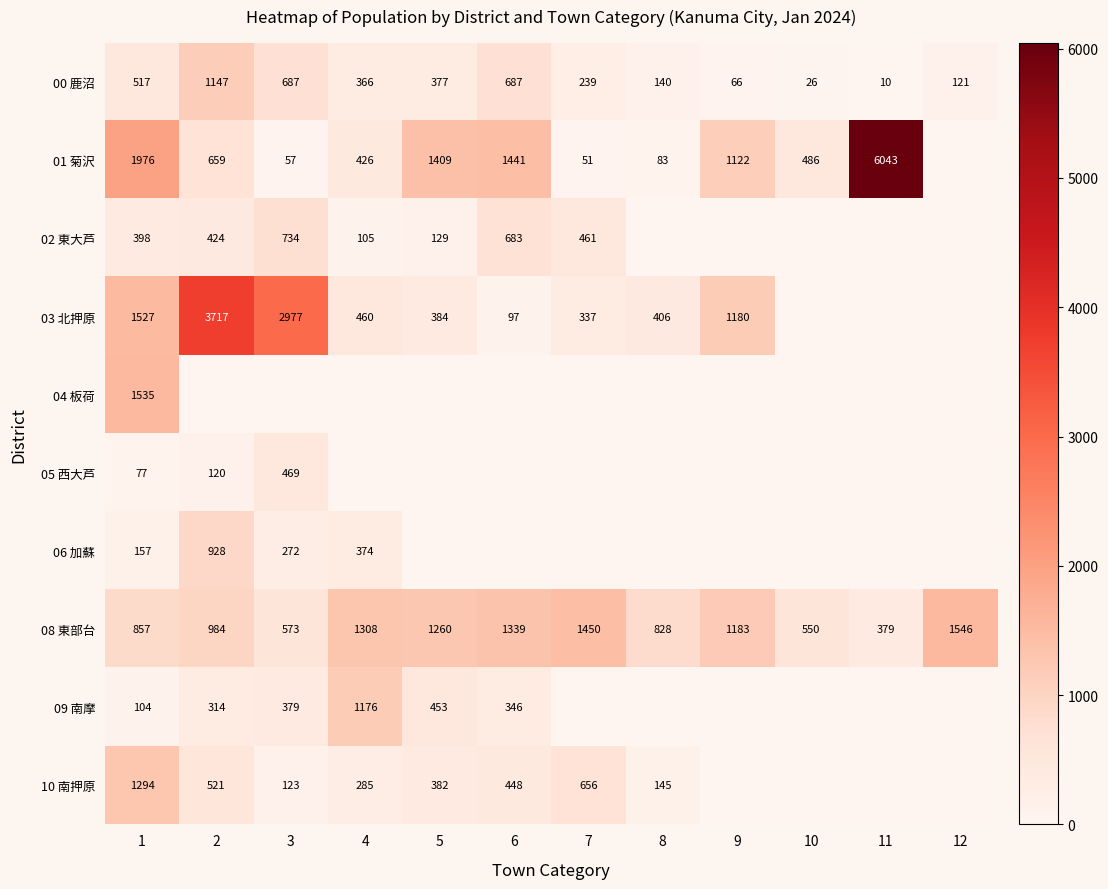

Count the number of data series in this chart.

10